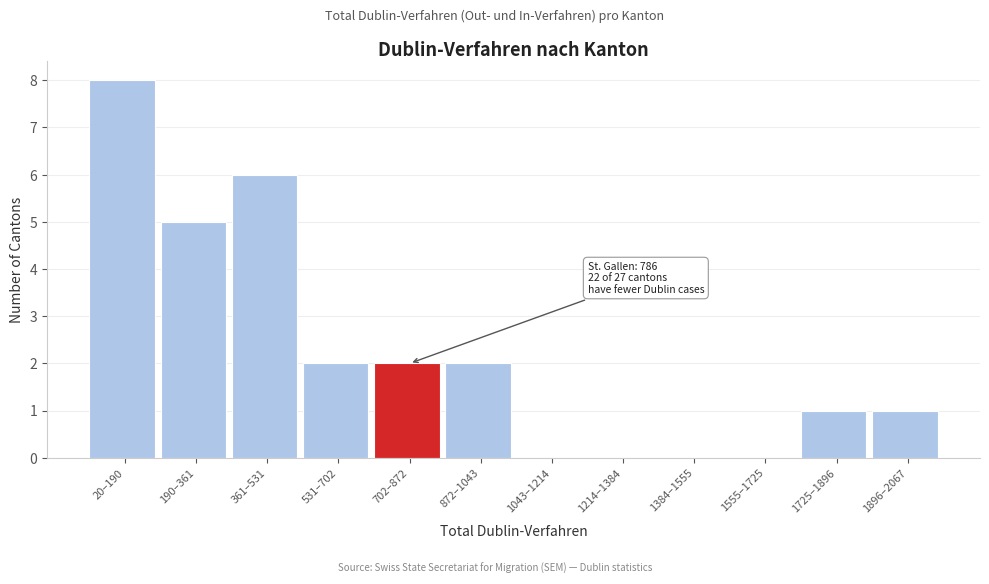

Reading right to left, extract all data points from this chart.

1896–2067=1	1725–1896=1	1555–1725=0	1384–1555=0	1214–1384=0	1043–1214=0	872–1043=2	702–872=2	531–702=2	361–531=6	190–361=5	20–190=8